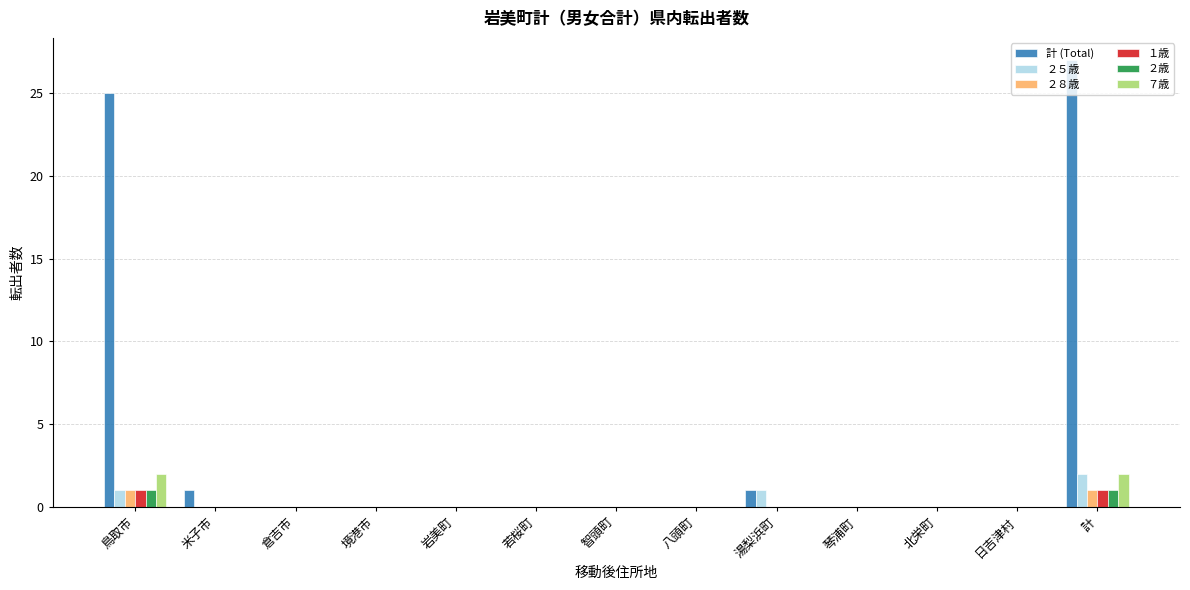

Does the chart contain stacked bars?

No